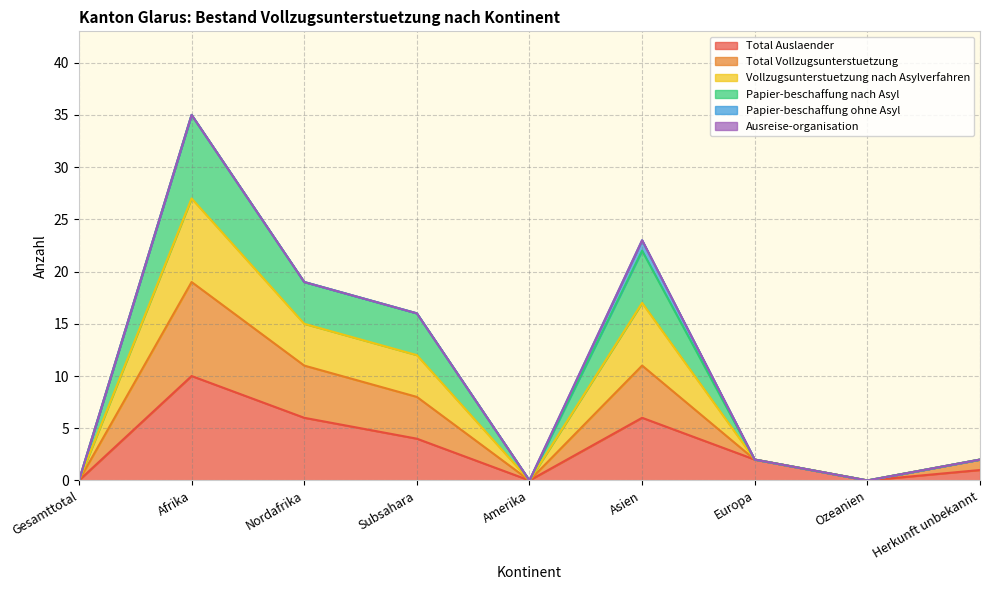

At which category does Vollzugsunterstuetzung nach Asylverfahren reach its first local valley?

Amerika